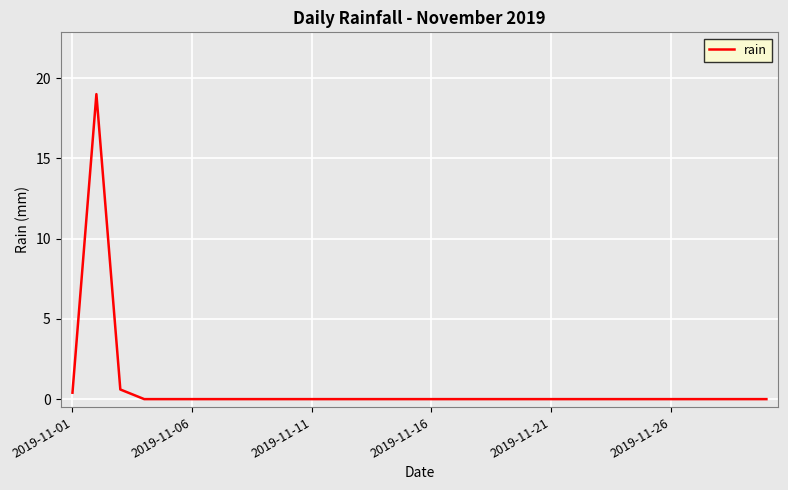

What is the maximum value shown in the chart?

19.0